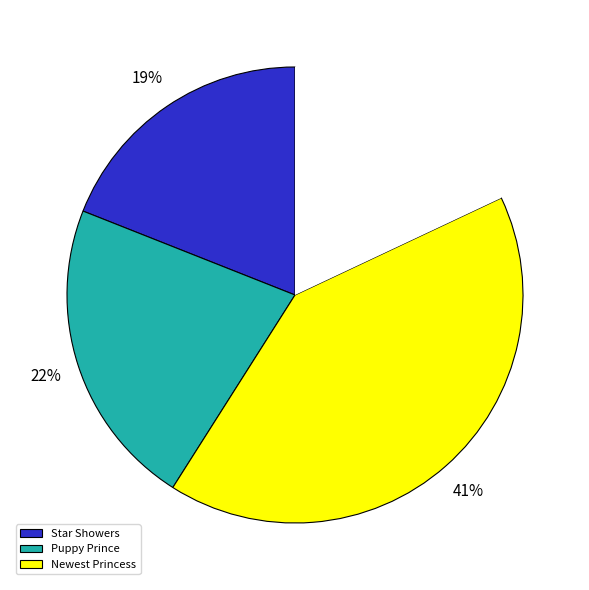

How many slices are in this pie chart?

4